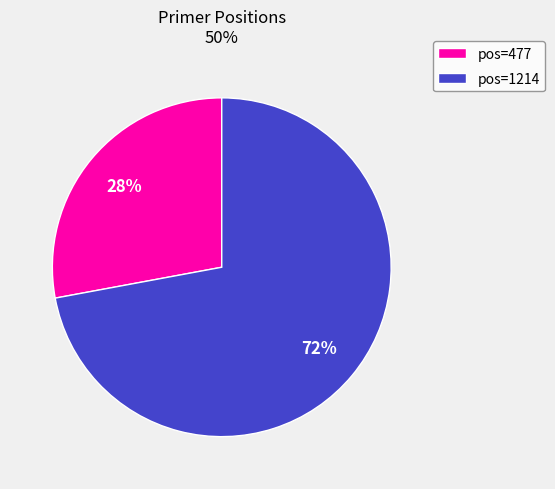

To the nearest percent, what is the difference between the largest and smallest slice percentages?

44%